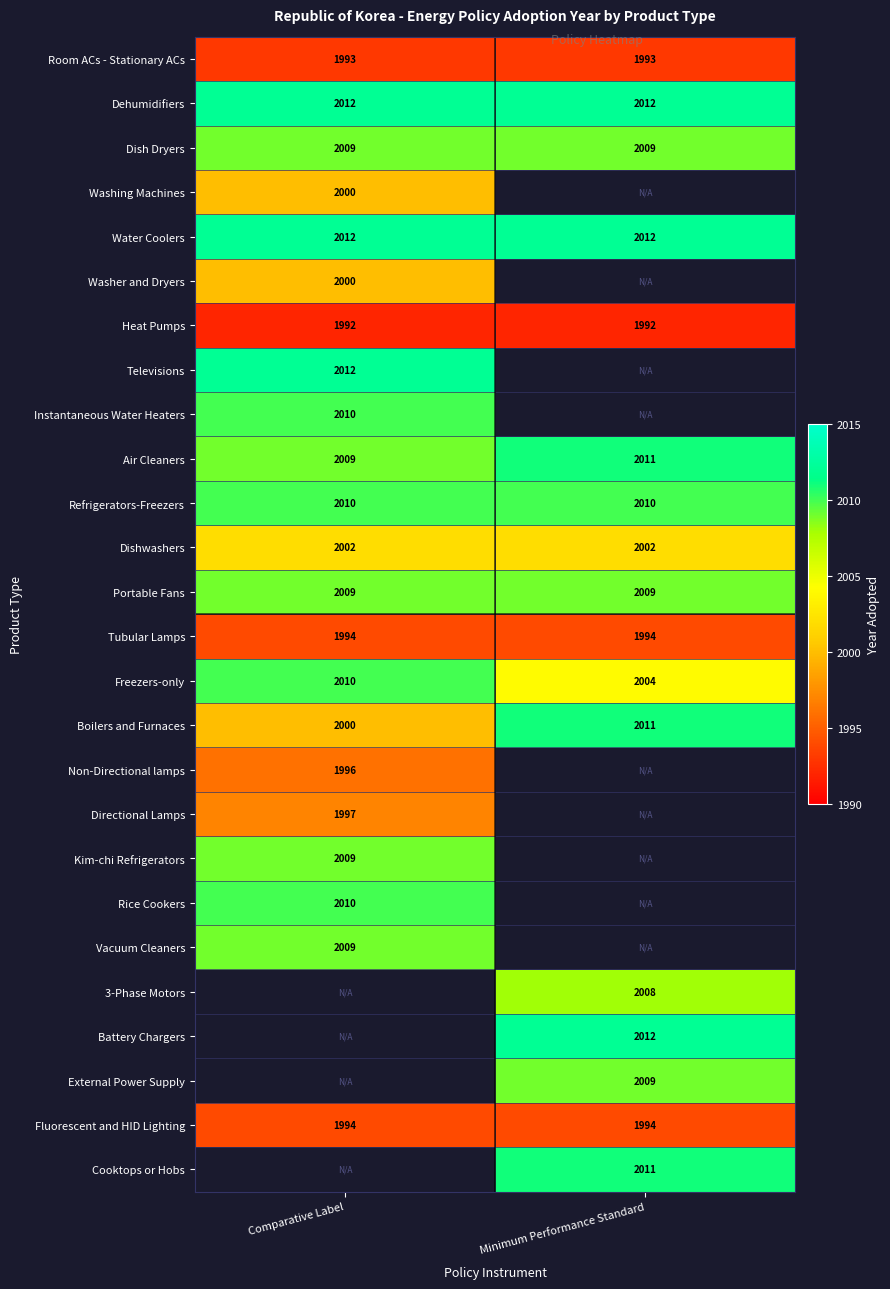

Rank the categories by Boilers and Furnaces value from highest to lowest.

Minimum Performance Standard, Comparative Label